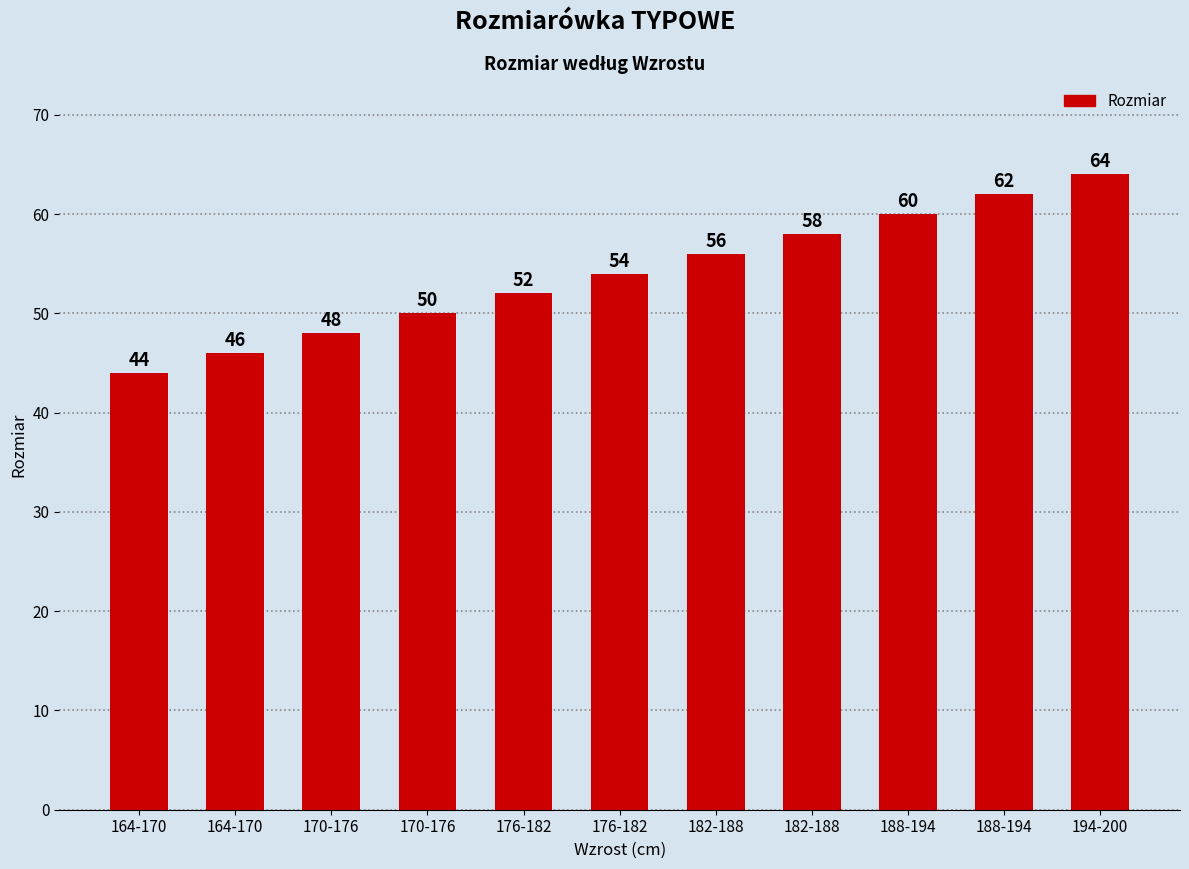

What is the sum of the values at 164-170 and 188-194?

104